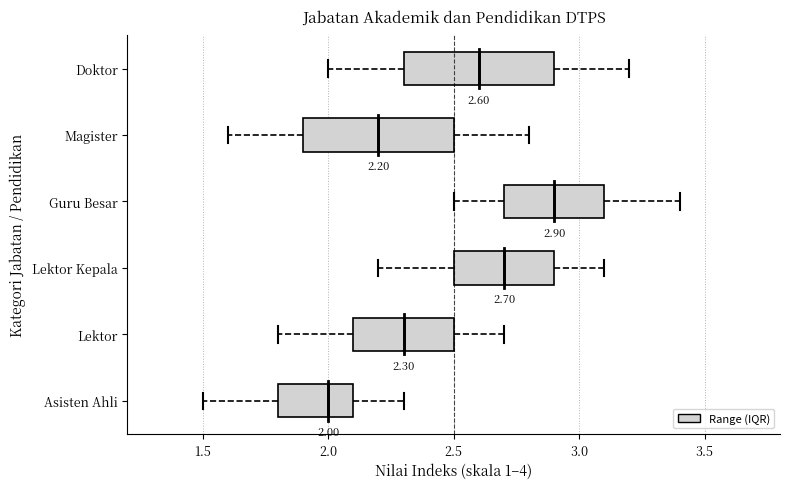

Which box has the furthest to the right median line?

Guru Besar